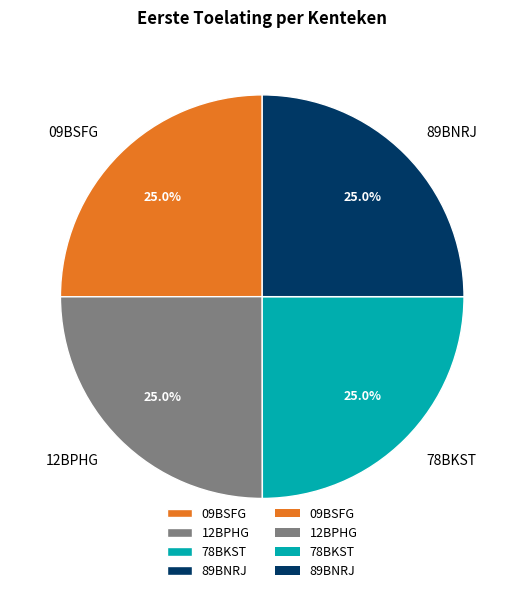

To the nearest percent, what percentage of the pie is 89BNRJ?

25%